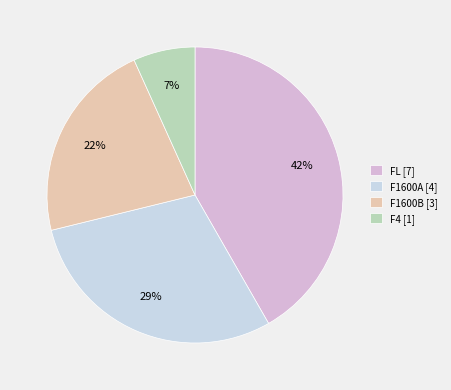

What is the largest slice in the pie chart?

FL